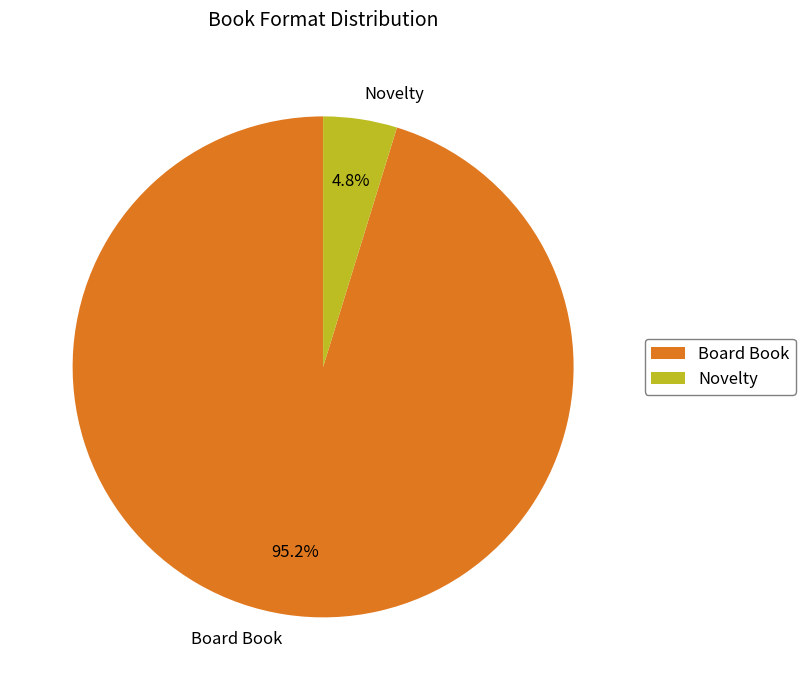

To the nearest percent, what is the combined percentage of Board Book and Novelty?

100%